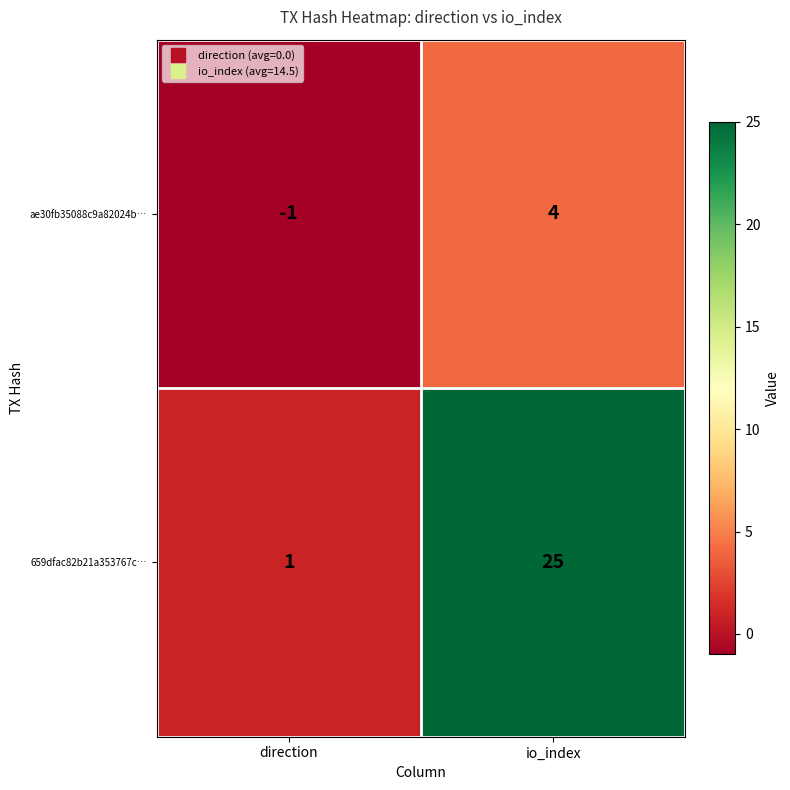

At which label is ae30fb35088c9a82024b… closest to 1?

direction